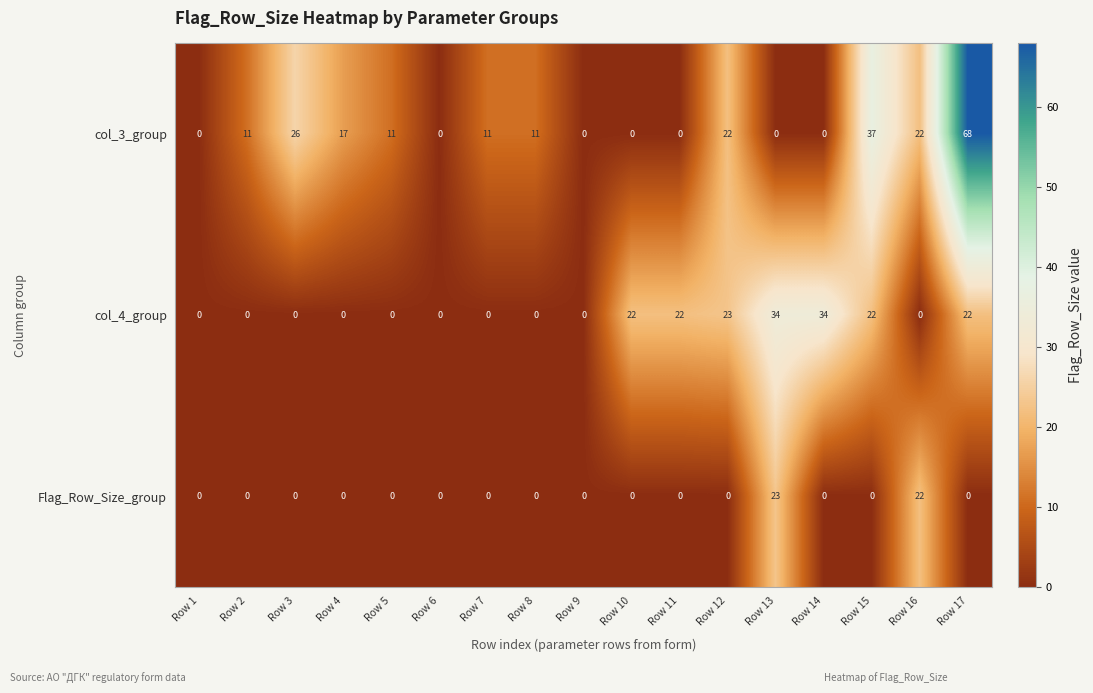

List the series in order of their peak value, highest first.

col_3_group, col_4_group, Flag_Row_Size_group